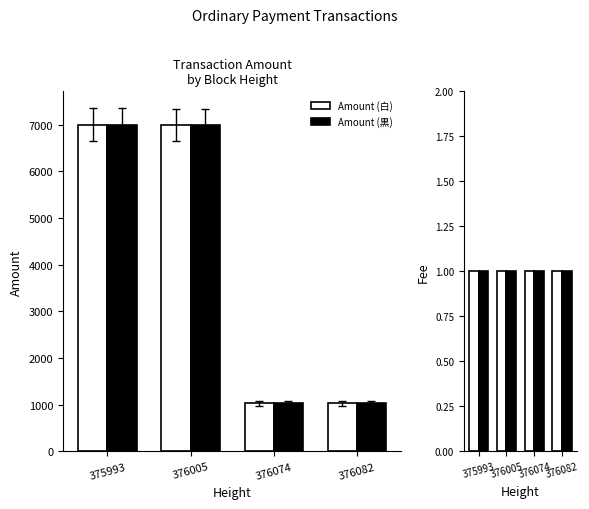

Between 376005 and 376082, which is larger?

376005